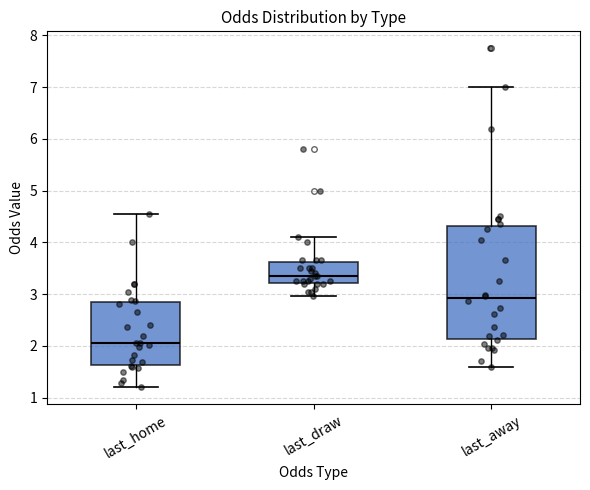

Which box's median line is the highest?

last_draw